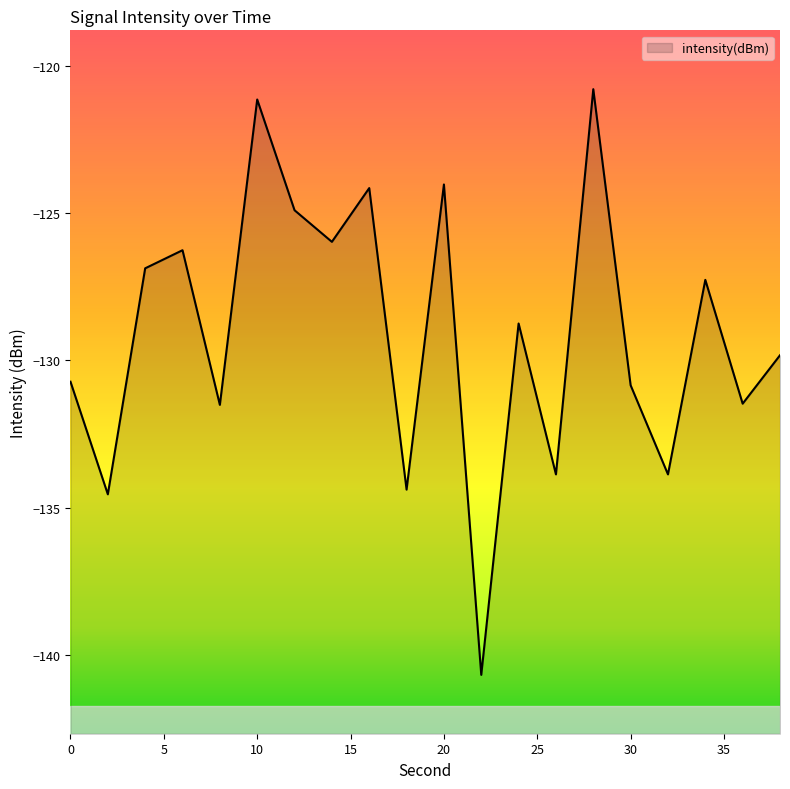

At which category does the data reach its first local valley?

2